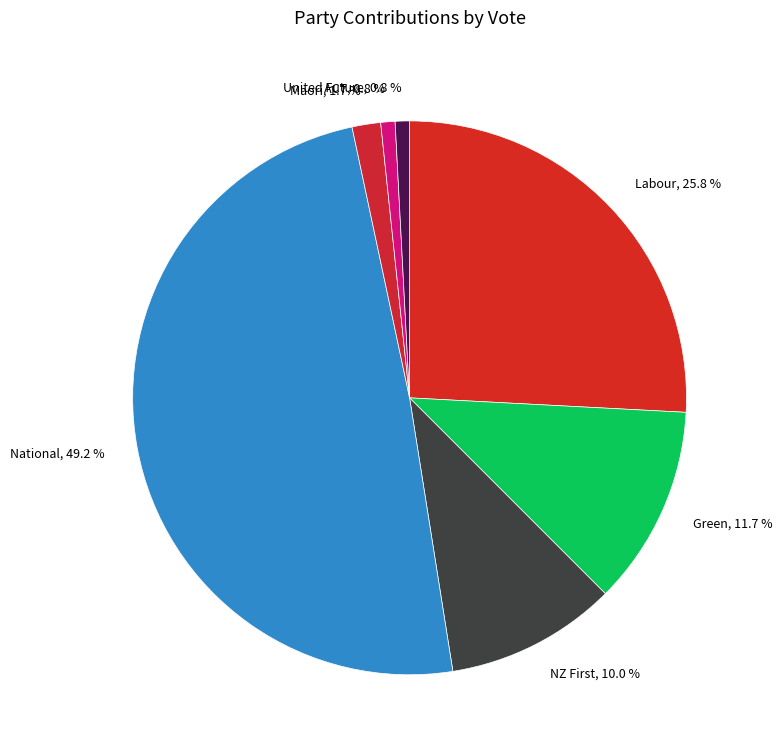

The Green slice represents 6% of the pie. True or false?

False